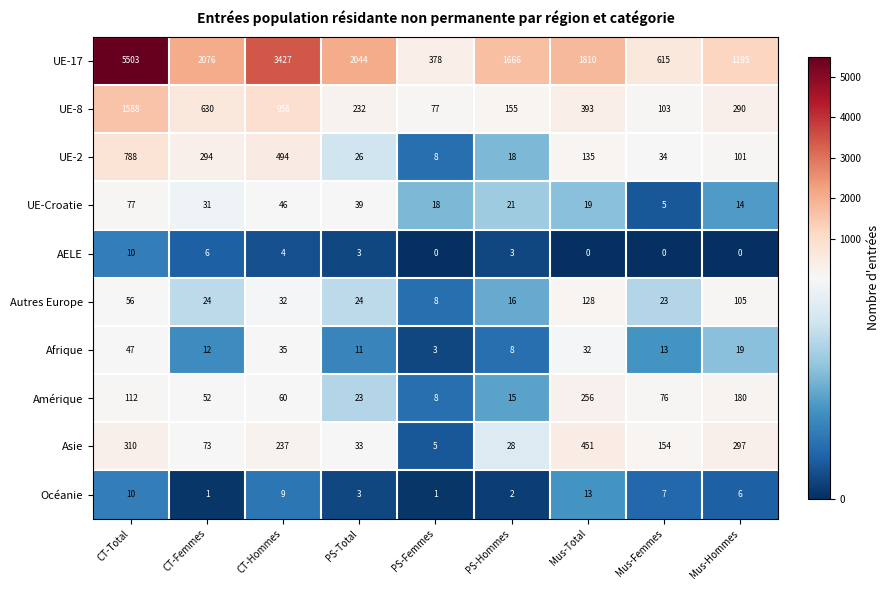

How many AELE values are between 0 and 4?

7